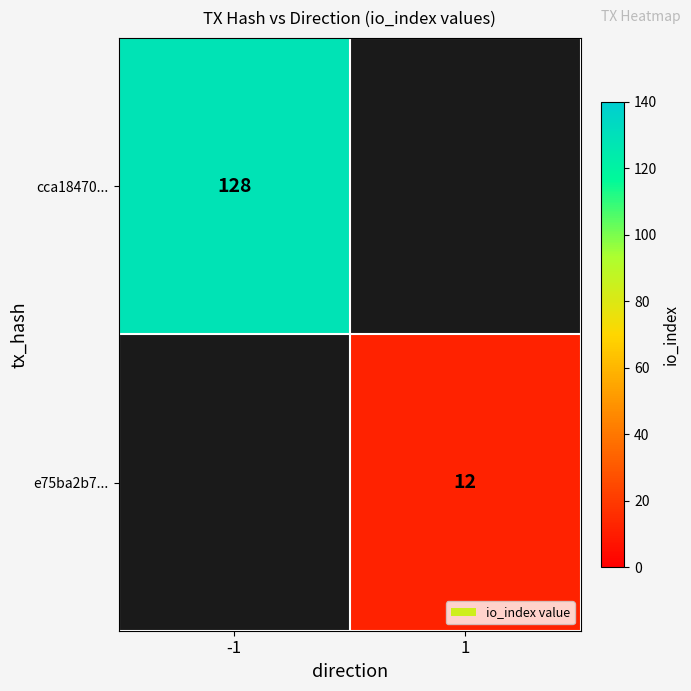

Is it true that cca18470... equals 43 at -1?

False